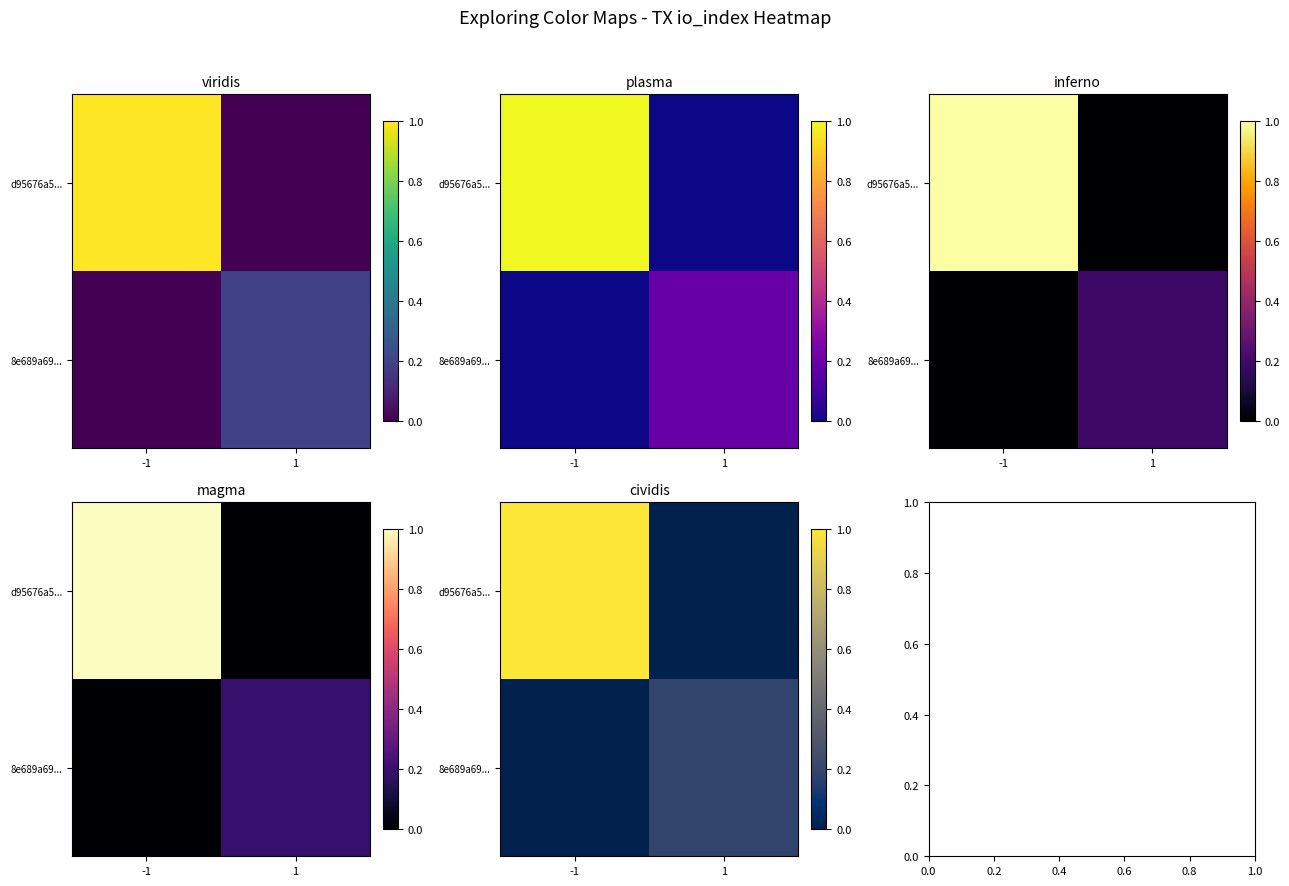

What is the sum of all 8e689a69... values?

0.2